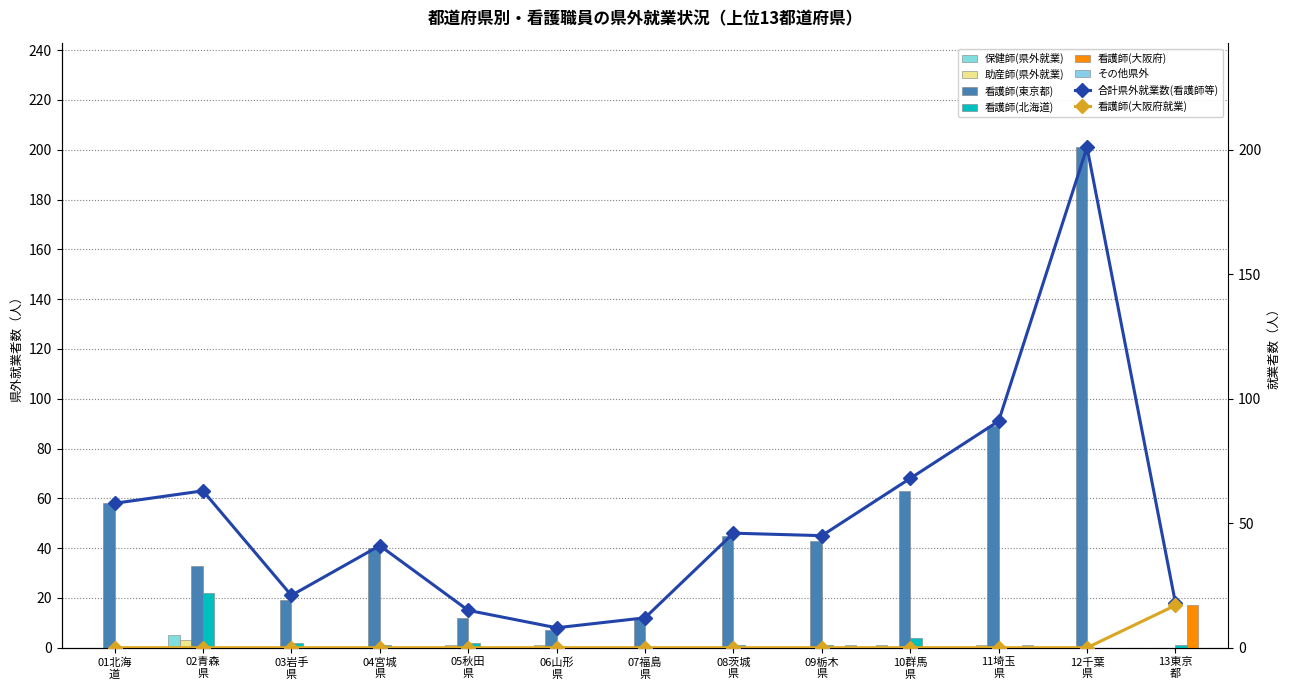

Count the number of categories in the chart.

13